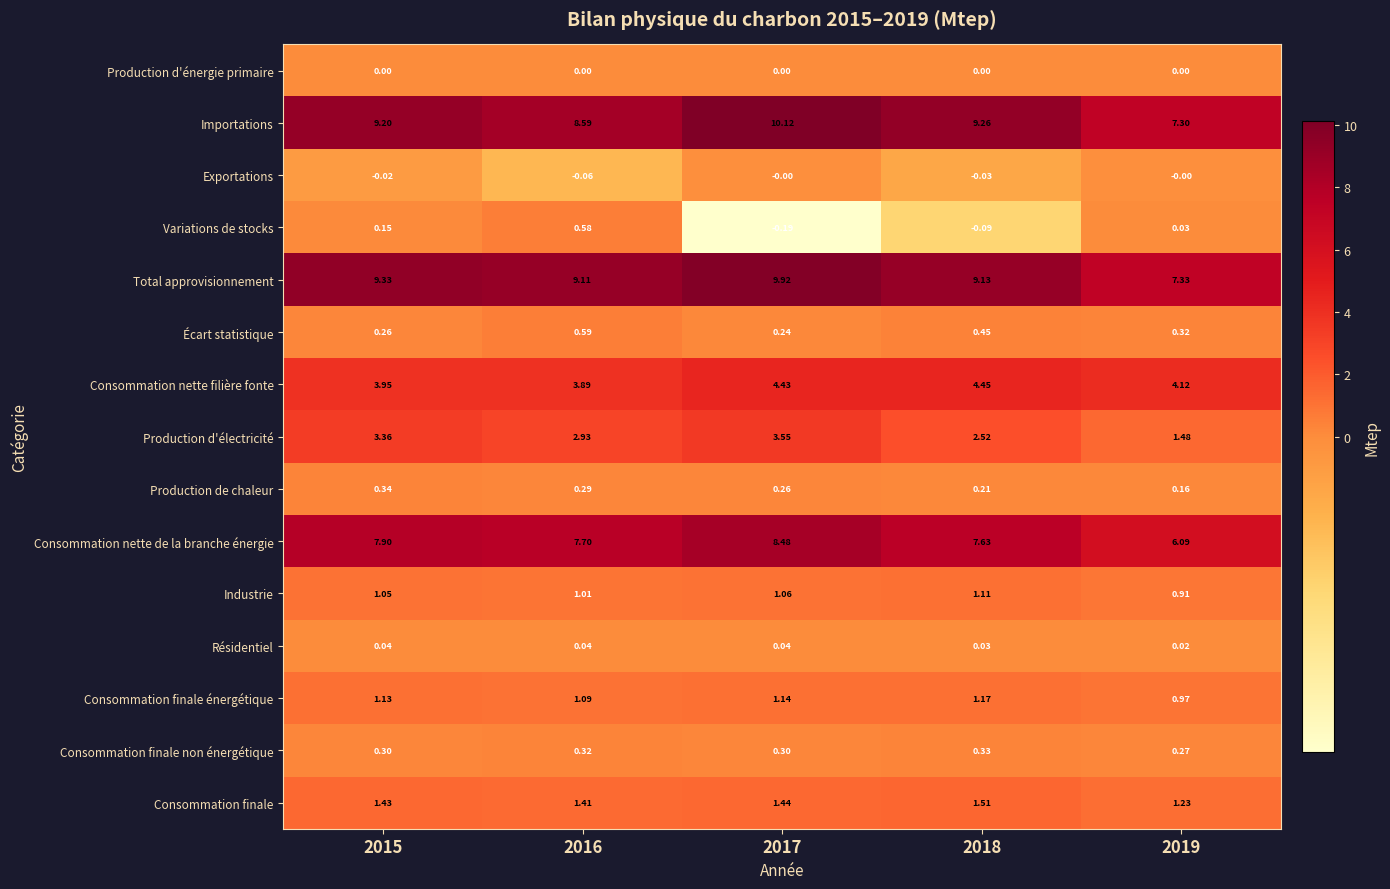

Count the number of categories in the chart.

5